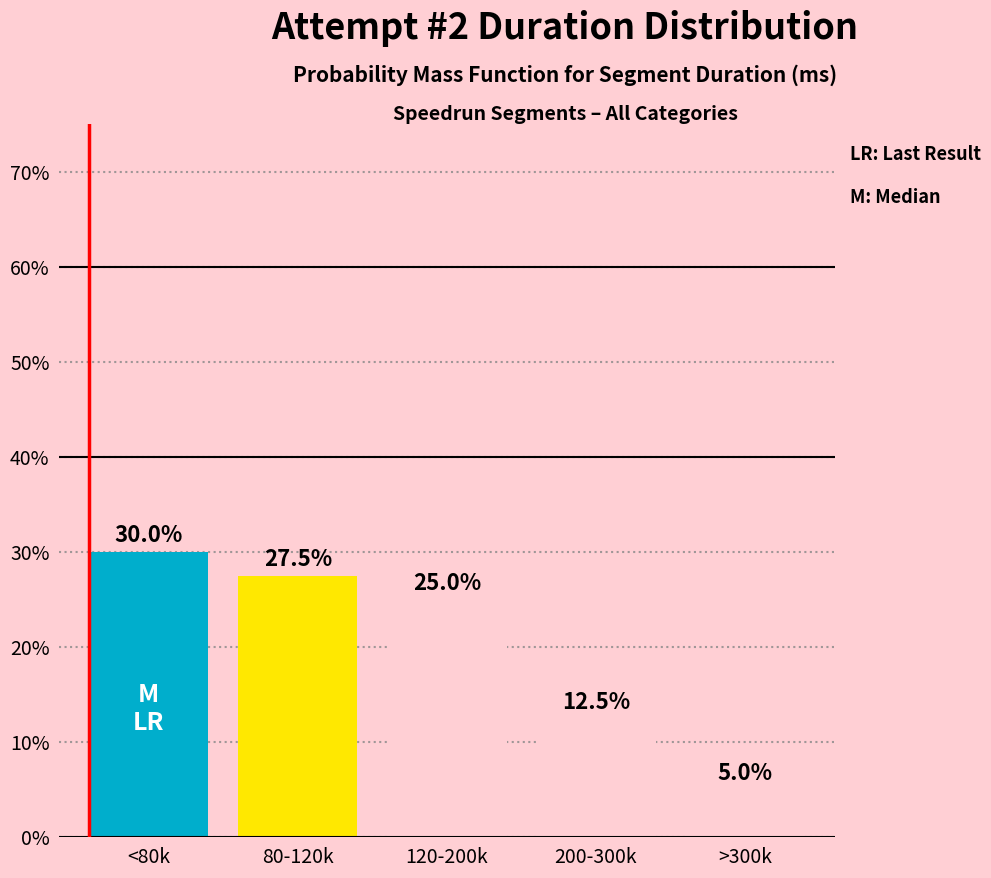

Reading left to right, what are all the values shown in this chart?

30.0	27.5	25.0	12.5	5.0